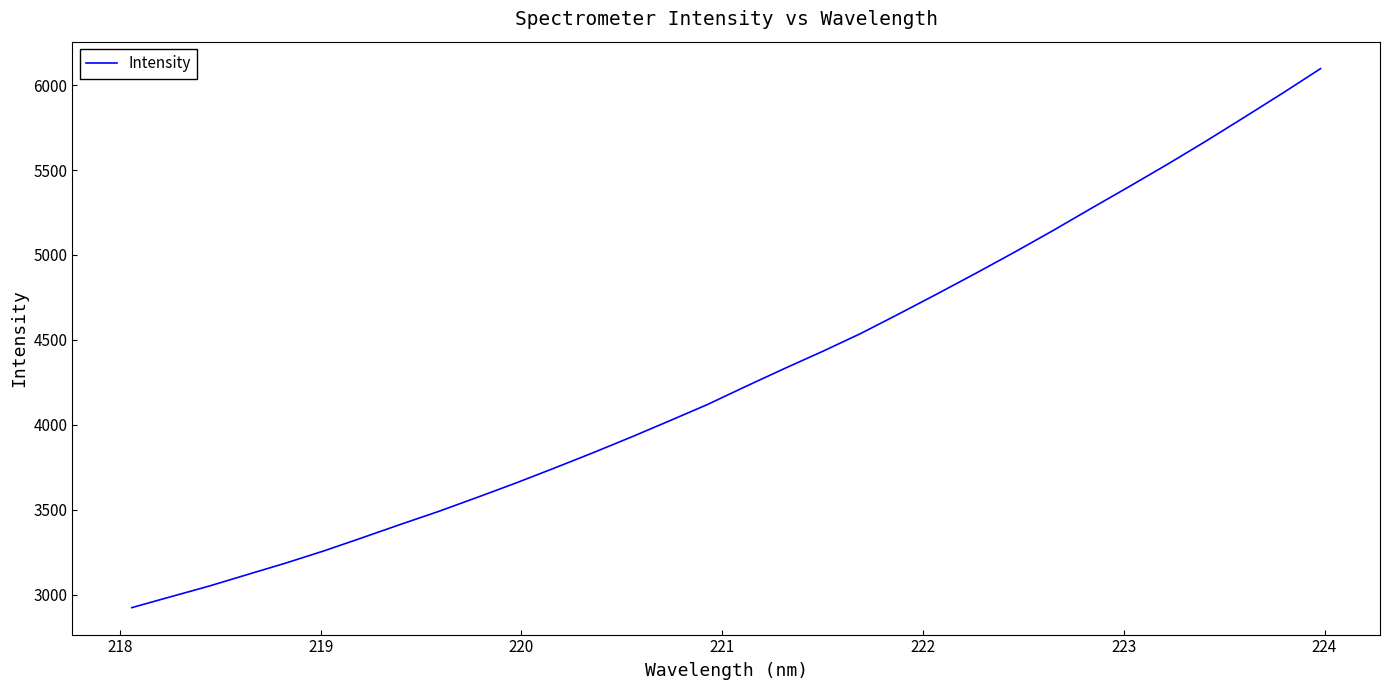

What is the greatest value displayed?

6097.6